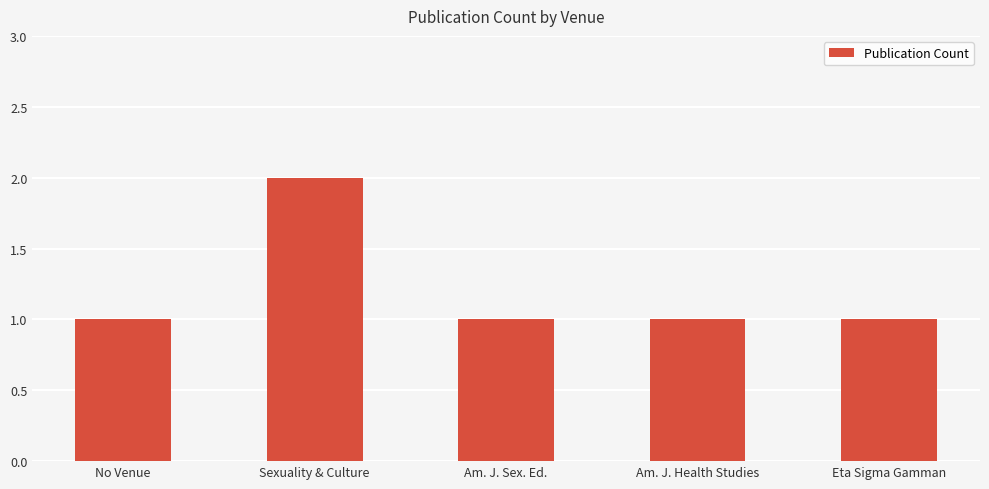

How many values are between 1 and 2?

5